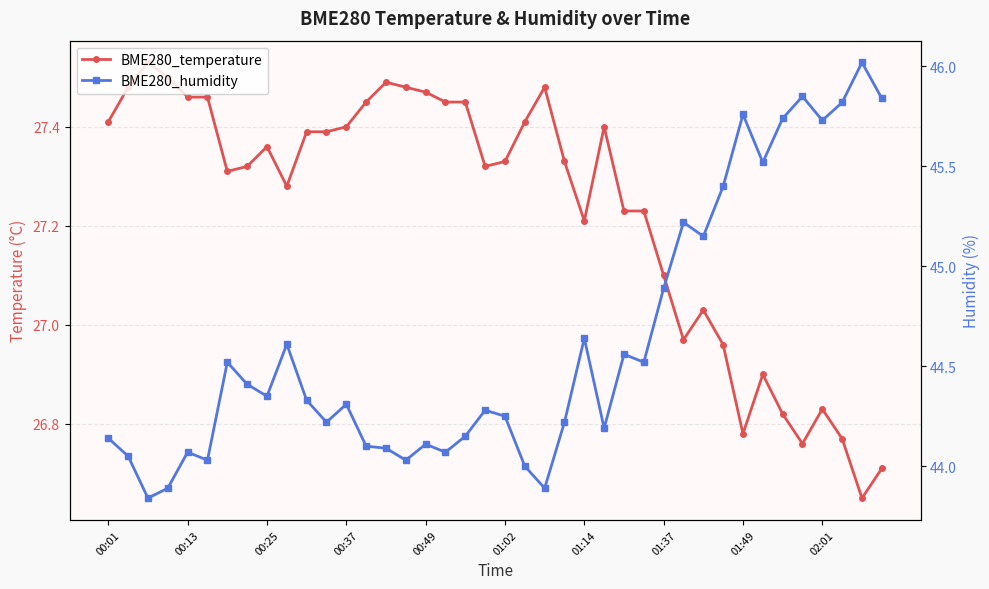

How many lines are shown in the chart?

2